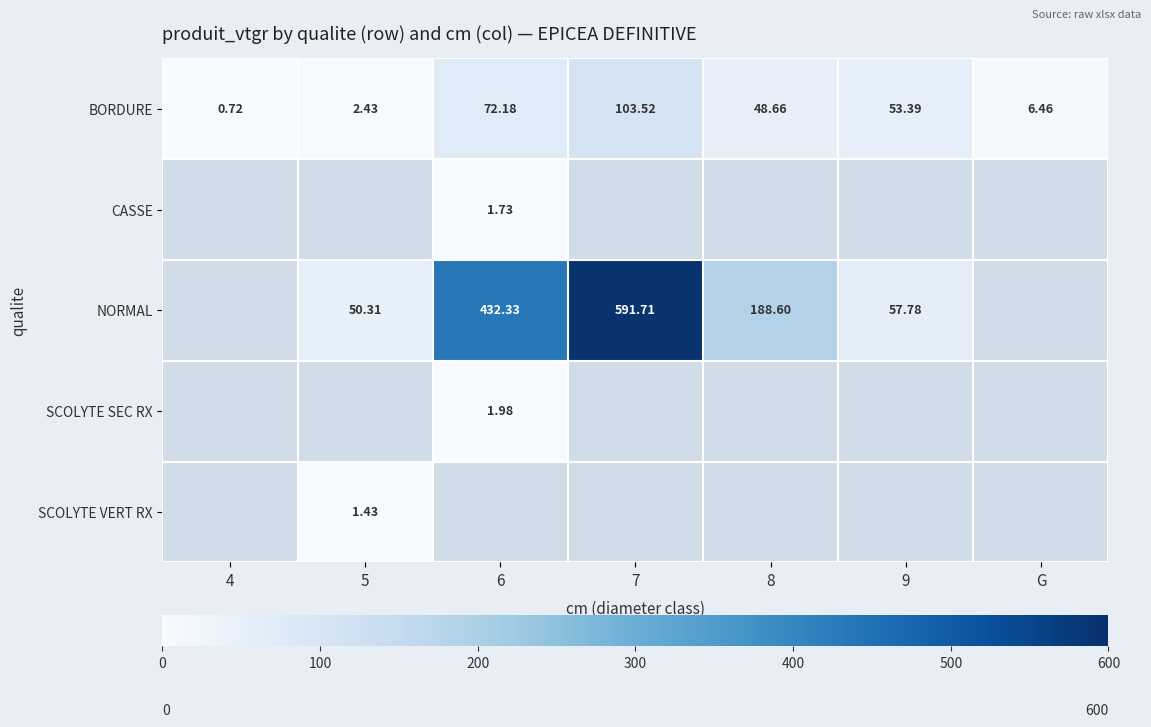

Is the value of SCOLYTE VERT RX at 7 greater than the value of BORDURE at 8?

No